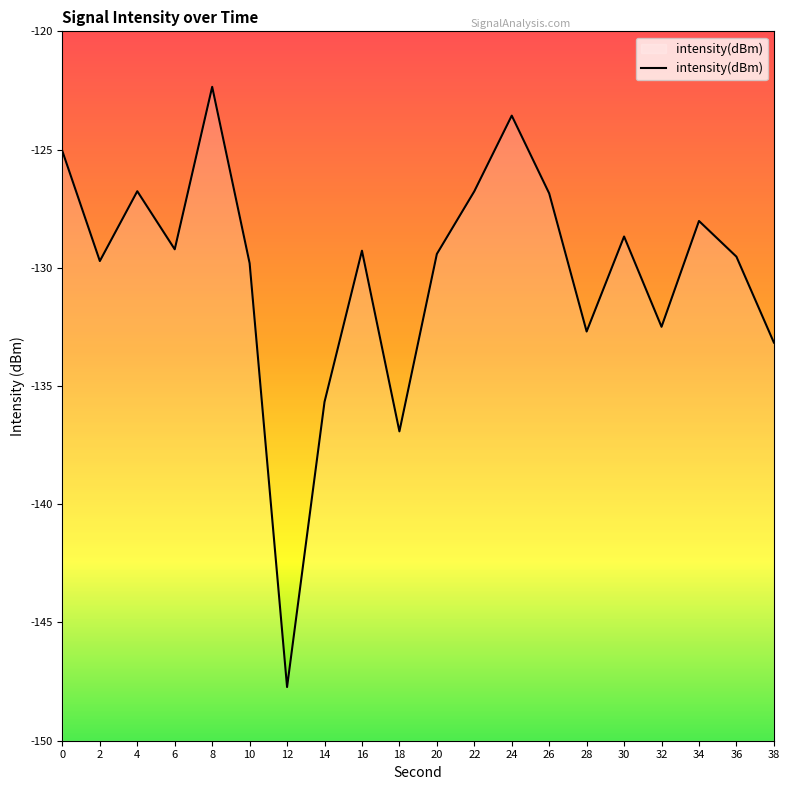

What is the change in value from 10 to 18?

-7.1